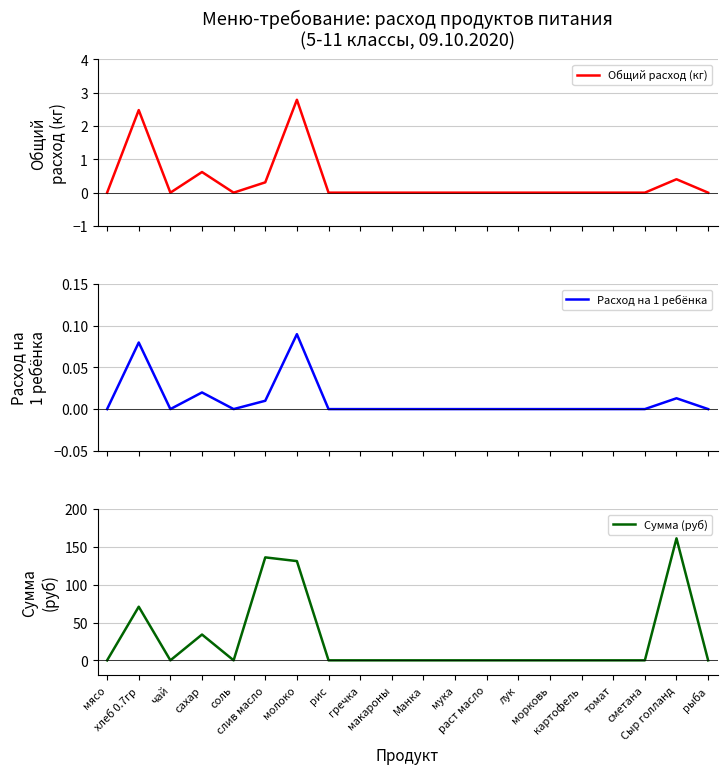

What is the sum of the Расход на 1 ребёнка values at макароны and молоко?

0.1